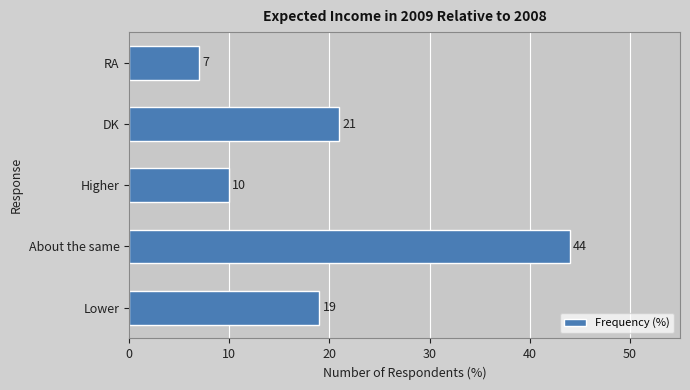

Does the chart contain any negative values?

No